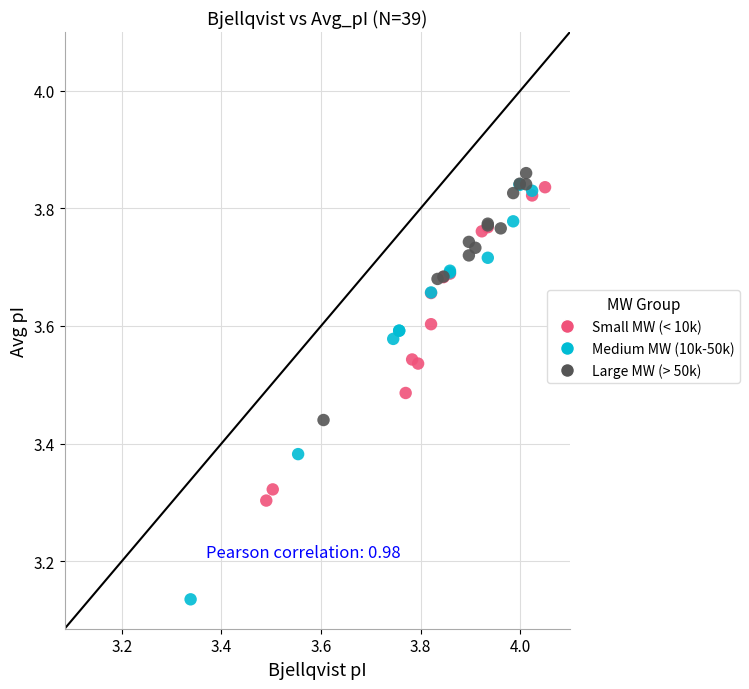

Which series has the largest Y range (max minus min)?

Medium MW (10k-50k)